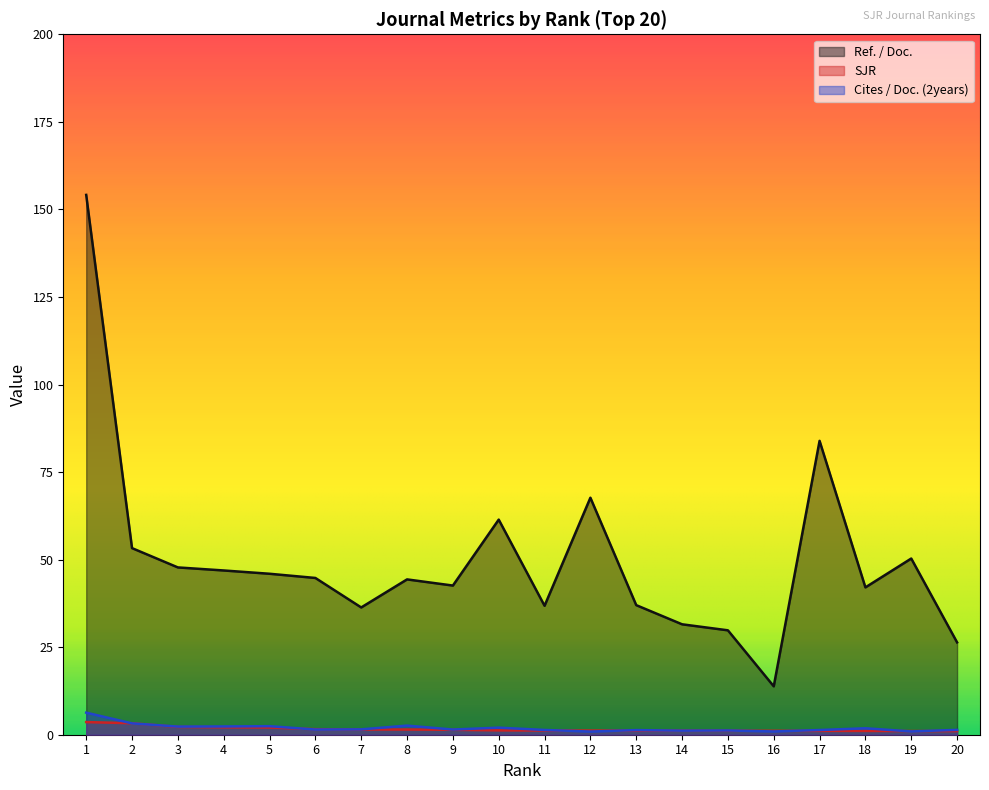

Reading left to right, what are all the values shown in this chart?

Ref. / Doc.: 1=154.1	2=53.3	3=47.8	4=46.9	5=46.0	6=44.8	7=36.3	8=44.4	9=42.6	10=61.4	11=36.8	12=67.7	13=37.0	14=31.5	15=29.8	16=13.8	17=83.9	18=42.1	19=50.3	20=26.4
SJR: 1=3.6	2=3.3	3=2.2	4=2.1	5=2.1	6=1.6	7=1.5	8=1.5	9=1.4	10=1.2	11=1.2	12=1.2	13=1.2	14=1.2	15=1.1	16=1.1	17=1.1	18=1.1	19=1.0	20=1.0
Cites / Doc. (2years): 1=6.3	2=3.2	3=2.3	4=2.4	5=2.4	6=1.5	7=1.5	8=2.6	9=1.5	10=2.0	11=1.4	12=0.9	13=1.3	14=1.2	15=1.2	16=0.9	17=1.3	18=1.8	19=0.9	20=1.4